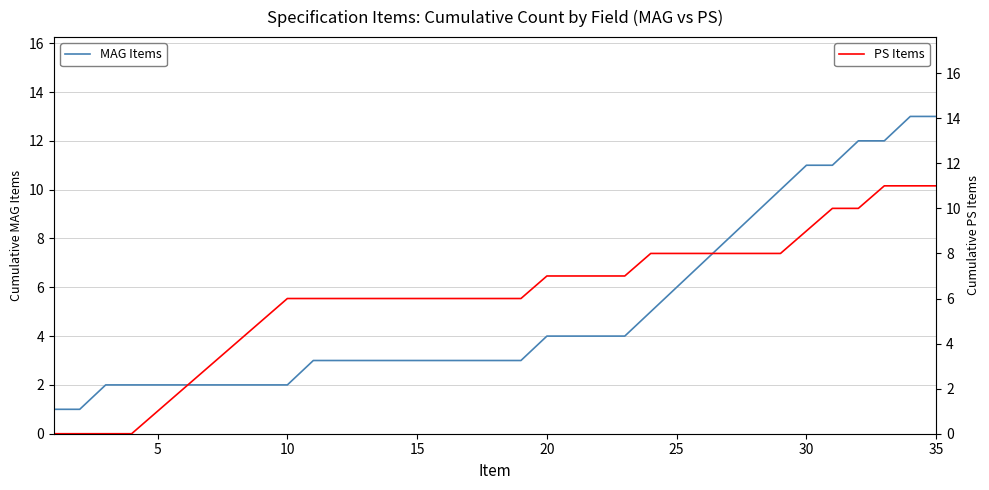

At how many categories does at least one series exceed 1?

33